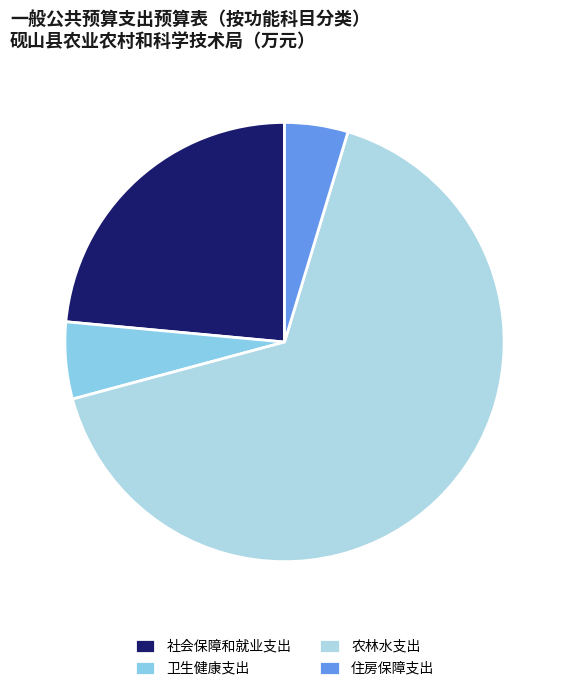

Which category accounts for the majority?

农林水支出